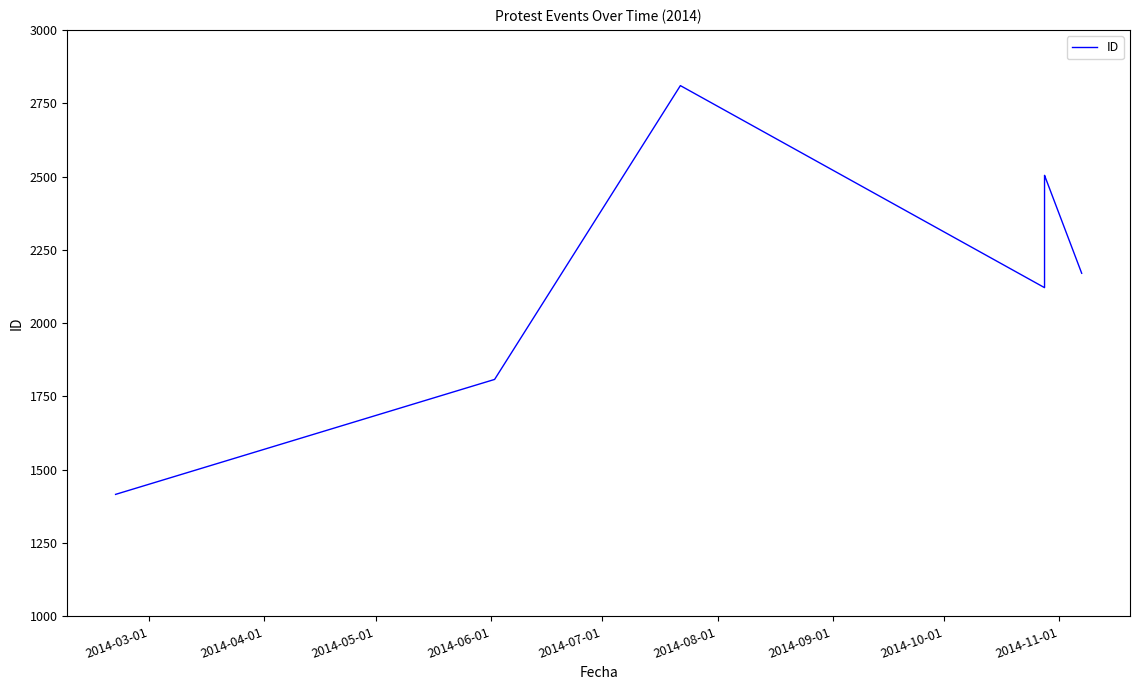

Does the chart have visible grid lines?

No